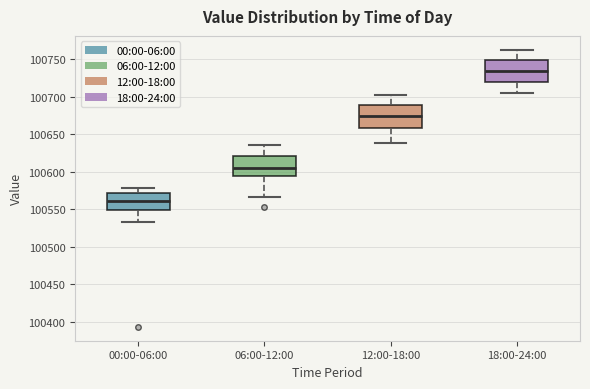

Reading left to right, transcribe this box plot: for each box, give where its median line is, the range the box spans, and where its two whiskers end, as read against the y-axis. The values are not printed on the chart, so give them approximately, as read against the axis.

00:00-06:00: median 100560, box 100550 to 100570, whiskers 100535 to 100580
06:00-12:00: median 100605, box 100595 to 100620, whiskers 100565 to 100635
12:00-18:00: median 100675, box 100660 to 100690, whiskers 100640 to 100705
18:00-24:00: median 100735, box 100720 to 100750, whiskers 100705 to 100765